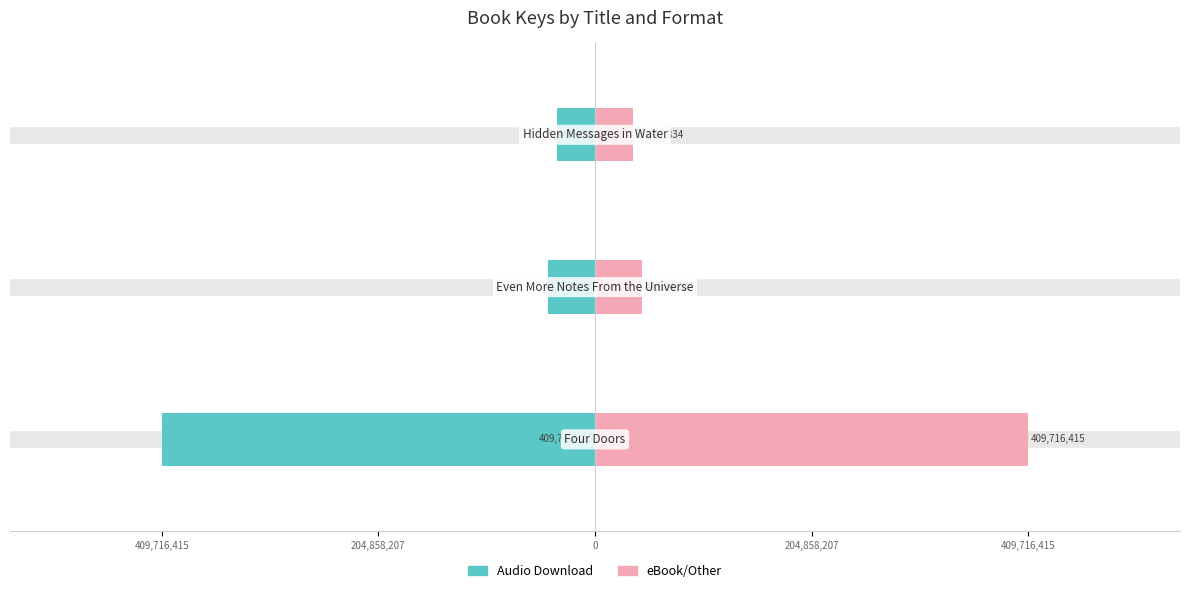

Reading left to right, transcribe all the data shown in this chart.

Audio Download: 409,716,415=-409716415	204,858,207=-44684337	0=-35647834
eBook/Other: 409,716,415=409716415	204,858,207=44684337	0=35647834